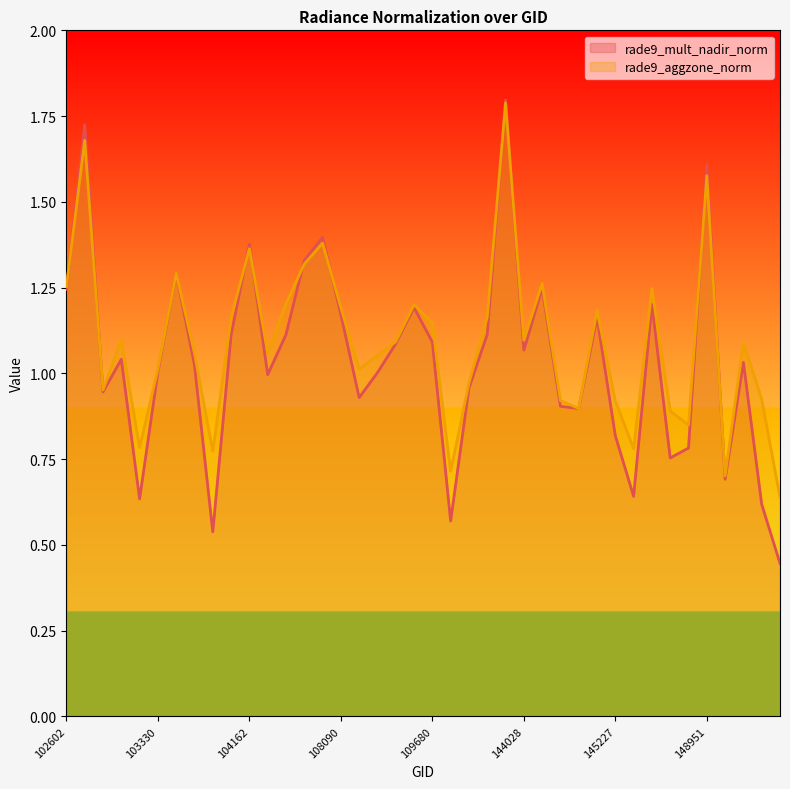

How many values in the rade9_mult_nadir_norm series exceed 1?

24